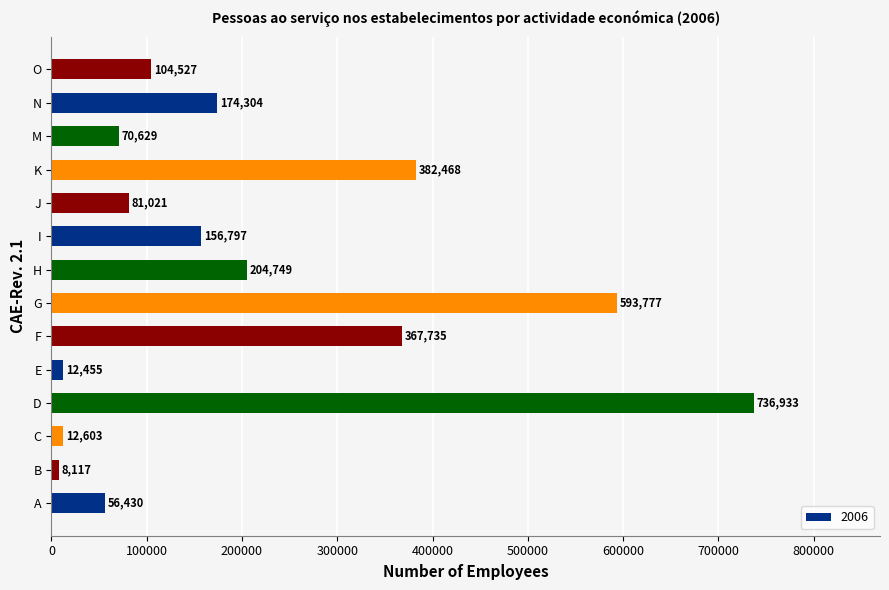

Reading bottom to top, what are all the values shown in this chart?

56430	8117	12603	736933	12455	367735	593777	204749	156797	81021	382468	70629	174304	104527